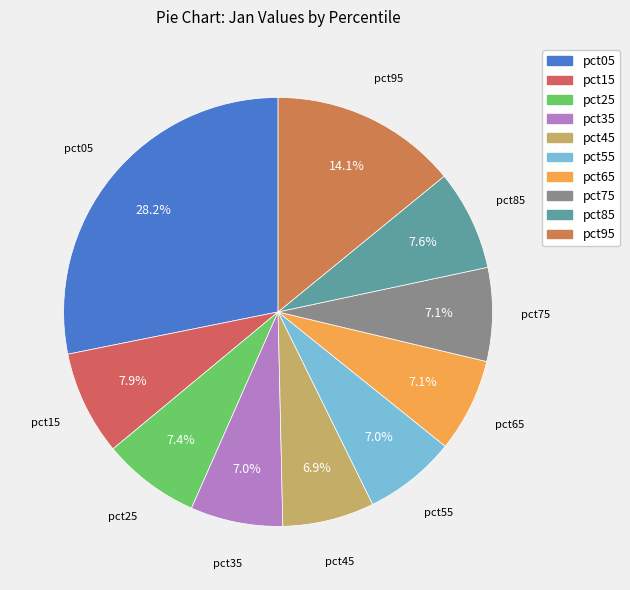

Is it true that pct05 is 17% of the pie?

False